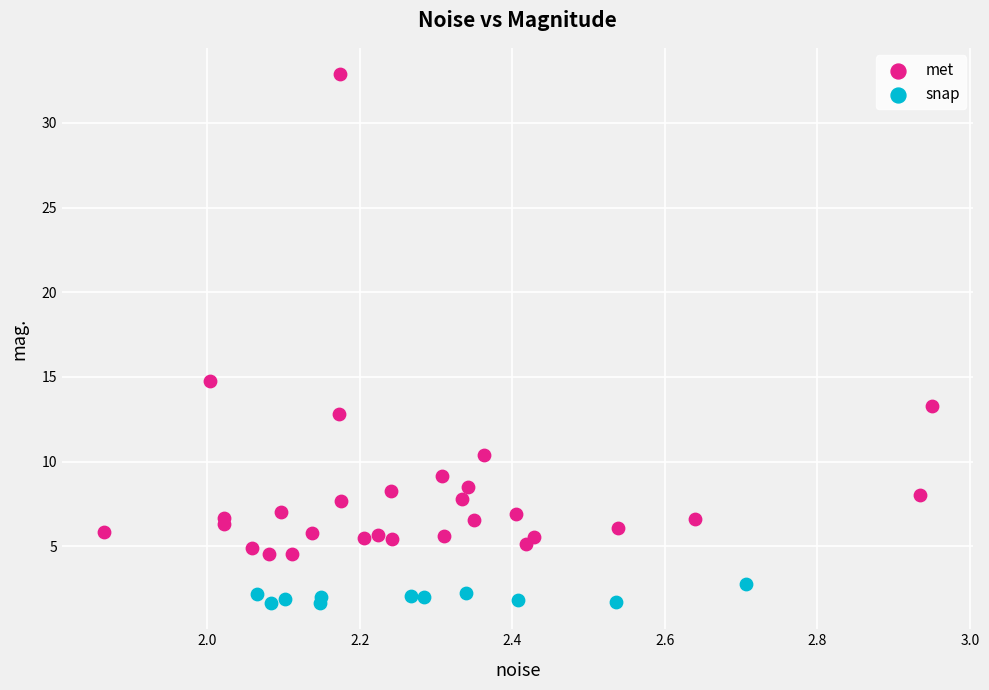

Which series contains the lowest Y value?

snap